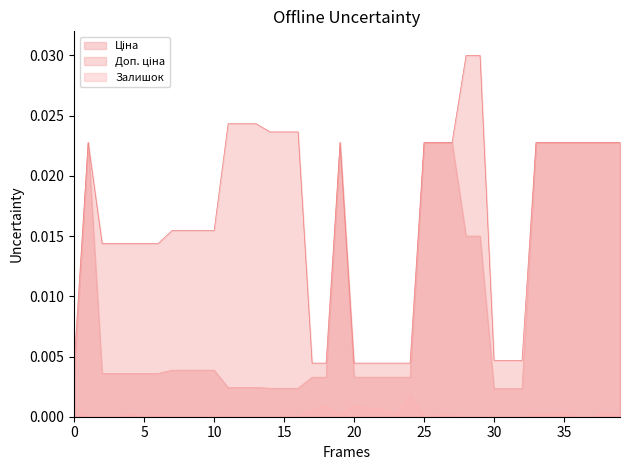

True or false: Залишок and Ціна intersect in this chart.

False